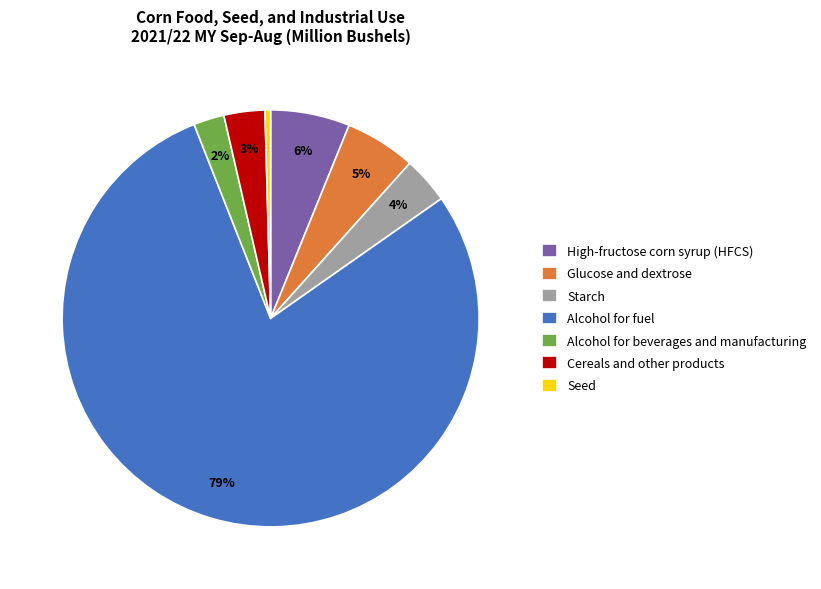

How many segments does this pie chart have?

7